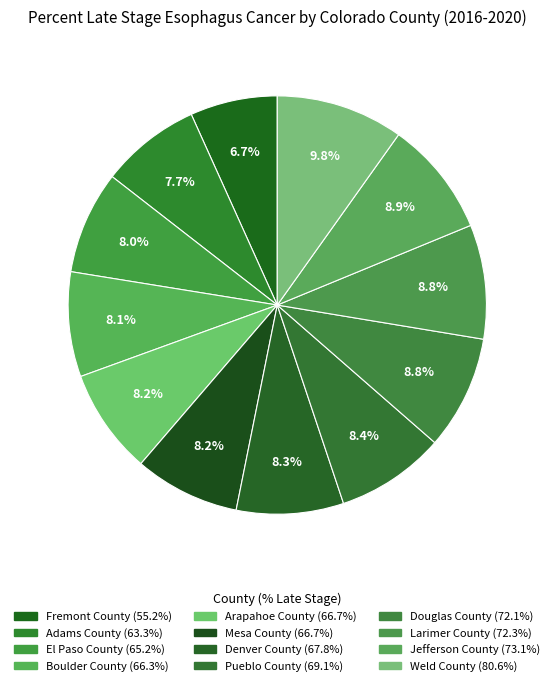

To the nearest percent, what portion does Adams County represent?

8%